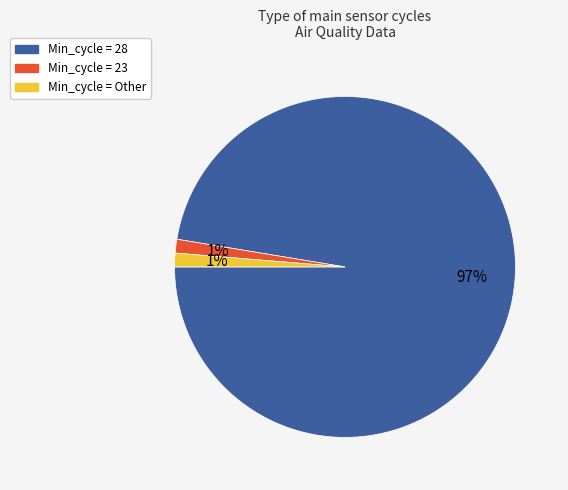

Is there any slice that represents more than half of the pie?

Yes